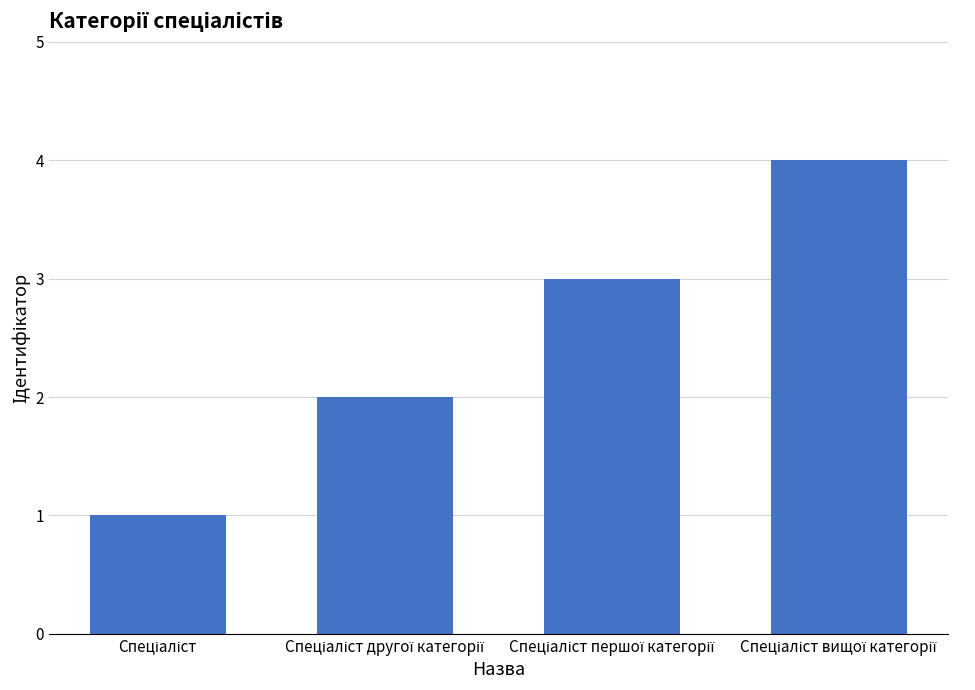

What is the greatest value displayed?

4